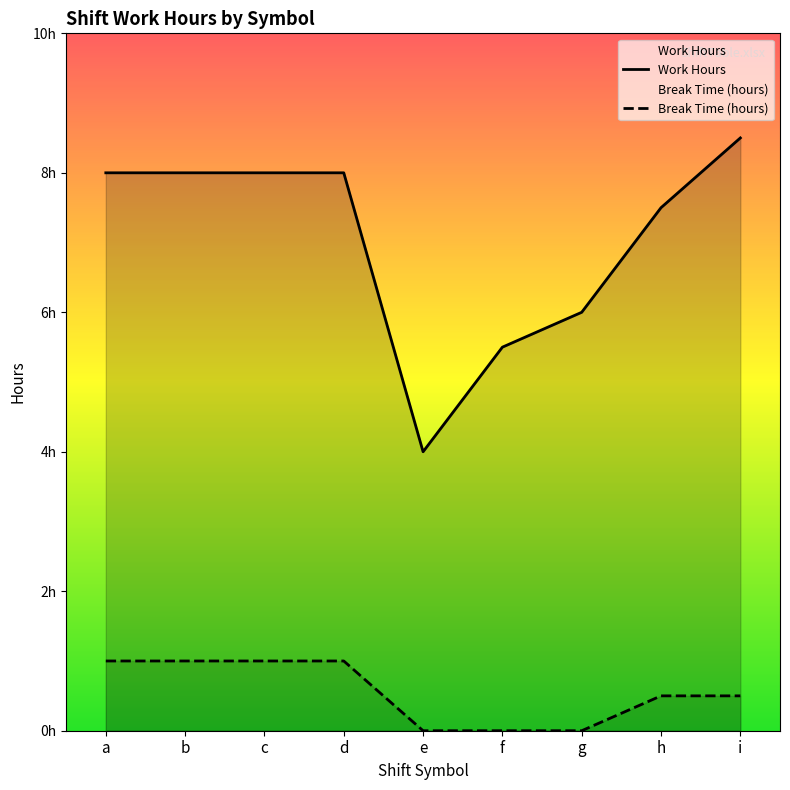

True or false: Work Hours has more than 0 points higher than both neighbors.

True